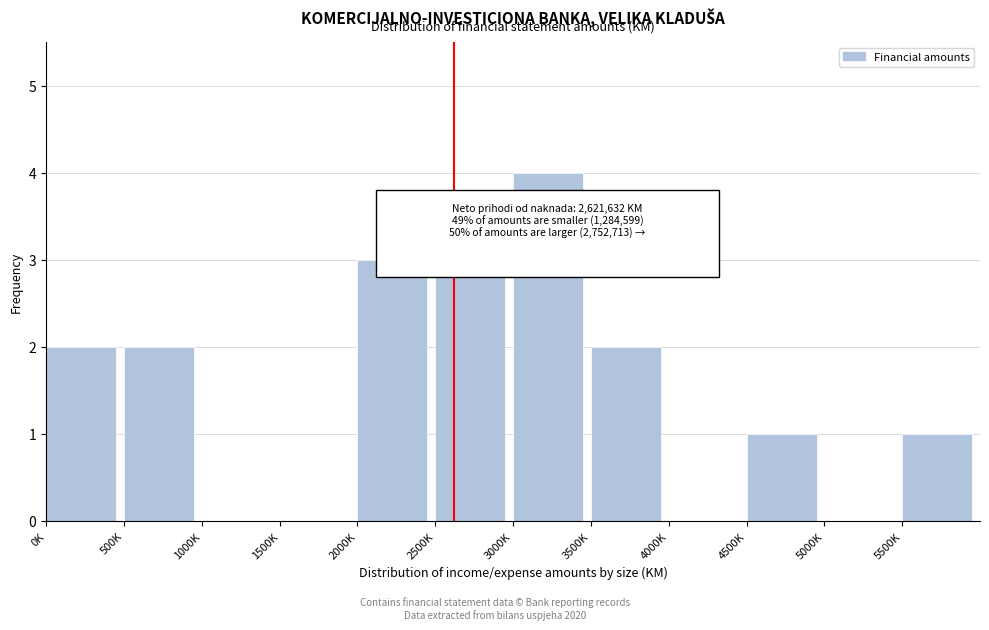

Reading left to right, what are all the values shown in this chart?

0K=2	500K=2	1000K=0	1500K=0	2000K=3	2500K=3	3000K=4	3500K=2	4000K=0	4500K=1	5000K=0	5500K=1